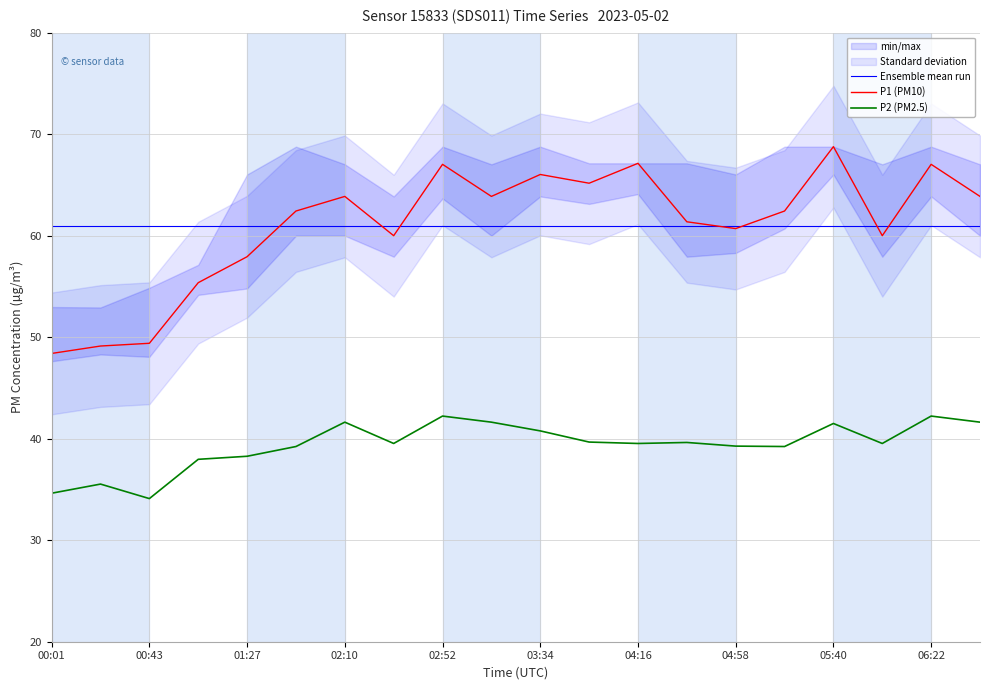

Is it true that P2 (PM2.5) equals 11.3 at 00:43?

False